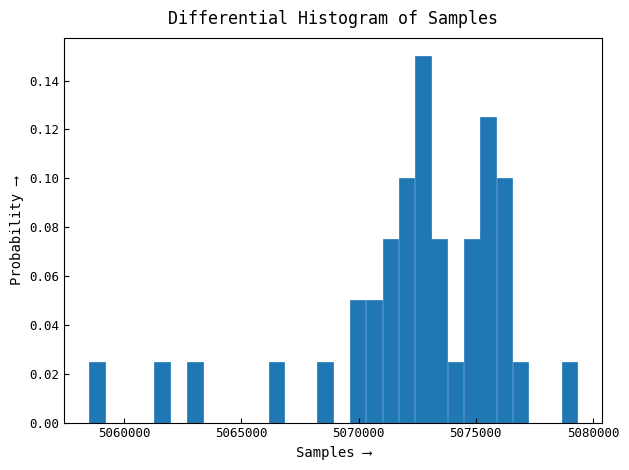

Around what value on the x-axis is the tallest bar? Give the approximate position of its centre, as read against the axis.

5072500